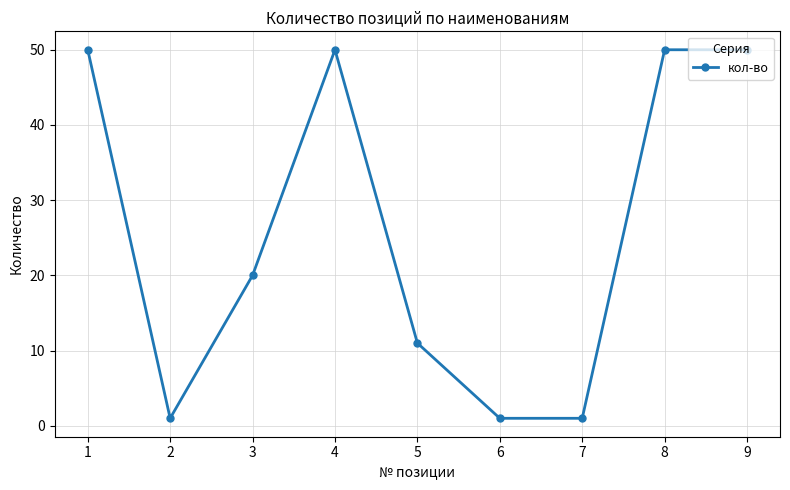

What is the change in value from 3 to 4?

+30